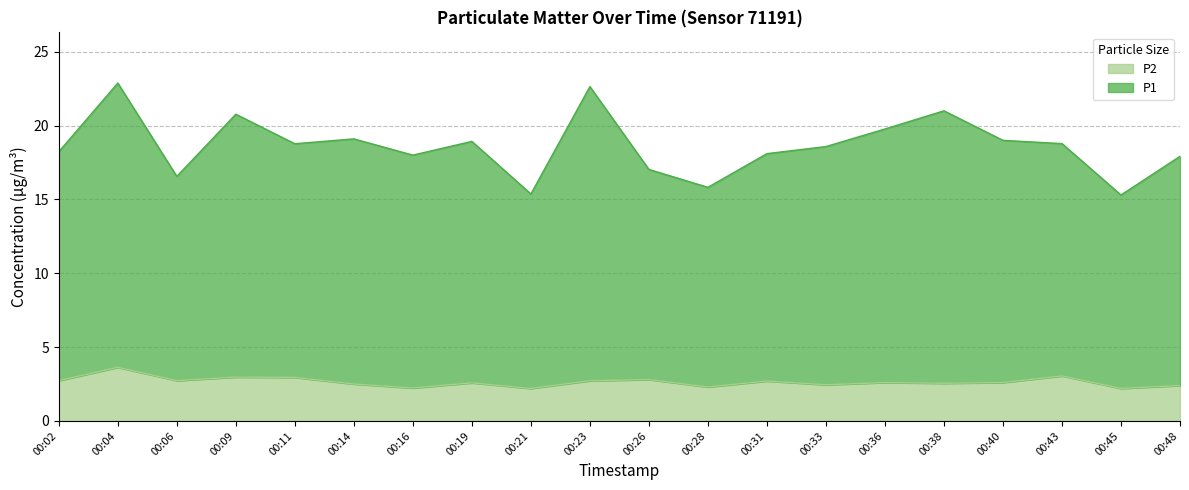

Between 00:28 and 00:31, which series saw the biggest shift?

P1